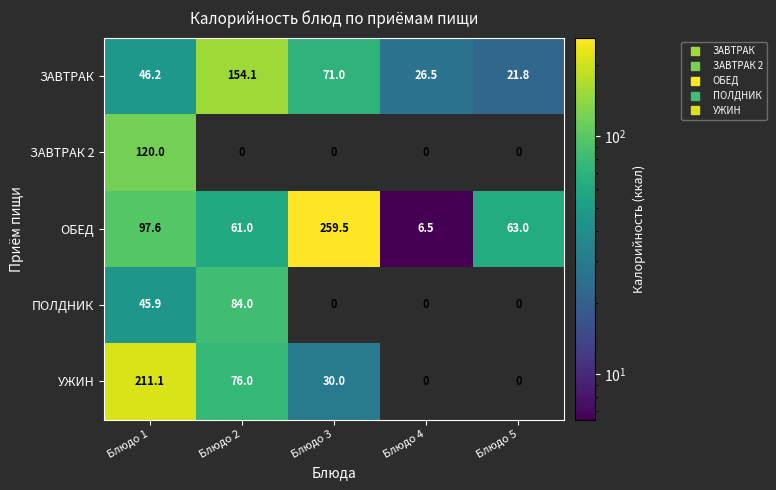

How many data points in ОБЕД are less than 63?

2